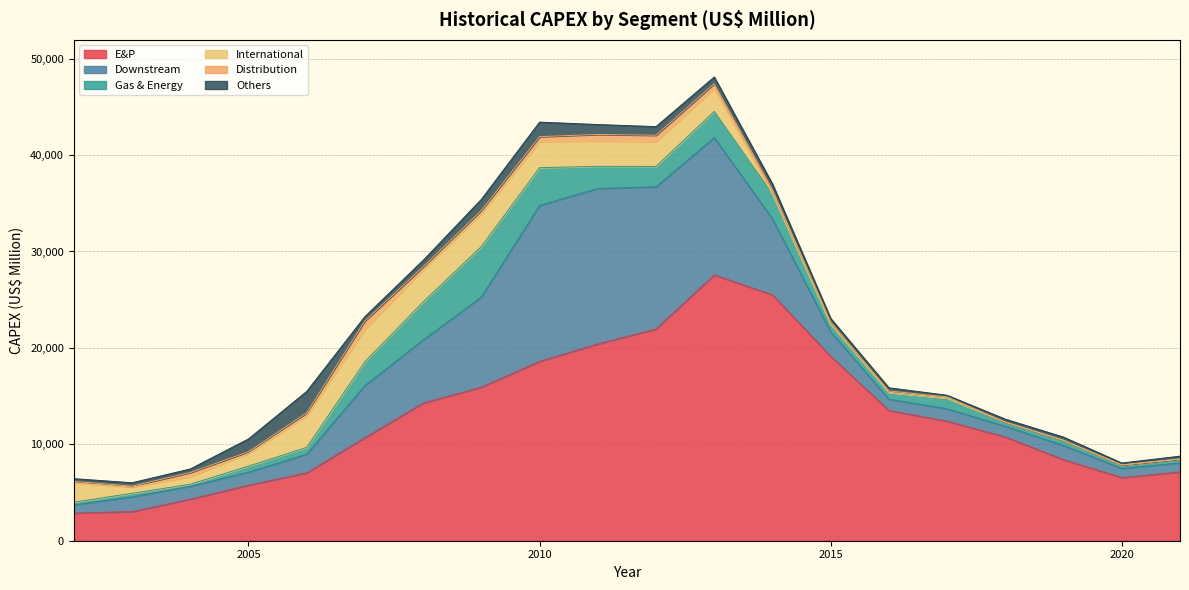

What is the value of the Gas & Energy point at the 2nd from the left?

353